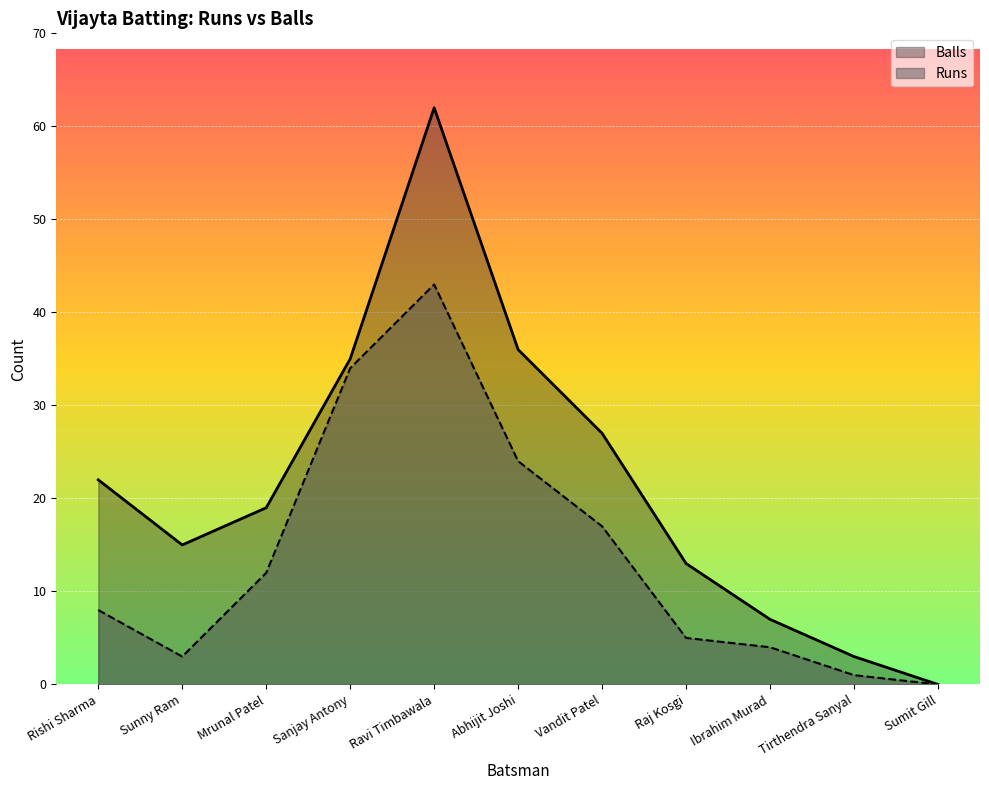

Which series has the largest total across all categories?

Balls